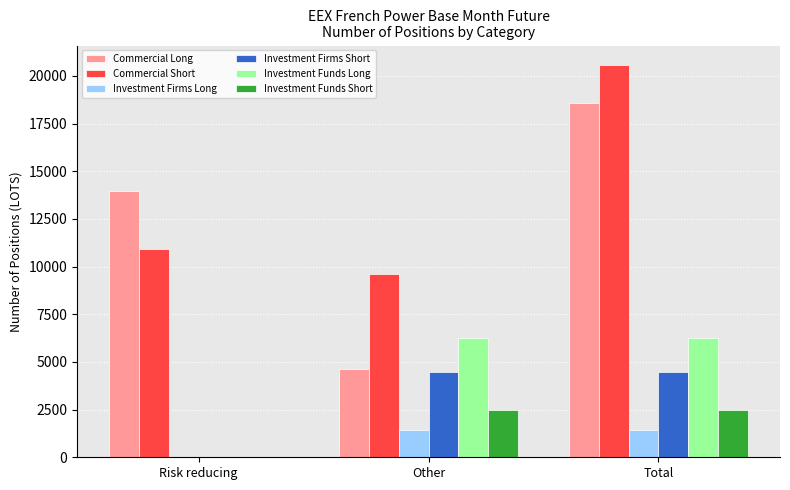

The Commercial Short series shows 9616.6 at Other. True or false?

True